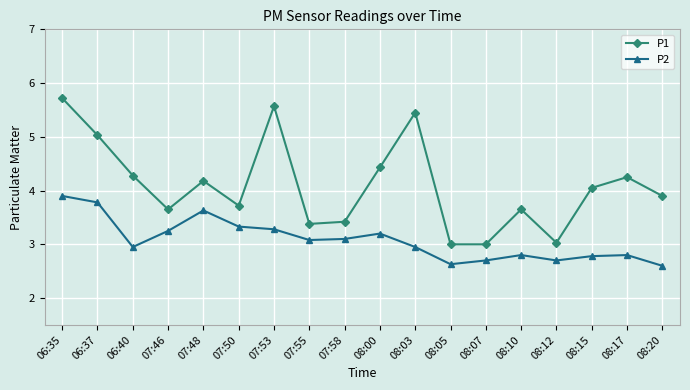

True or false: P2 and P1 cross at least once.

False